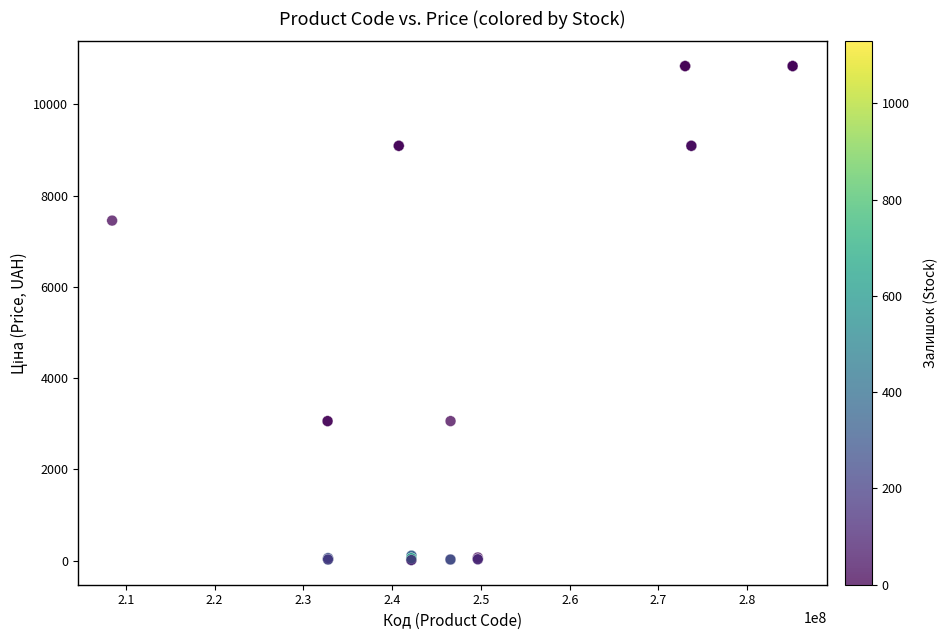

What Y value in the scatter plot is closest to 5427?

7453.8